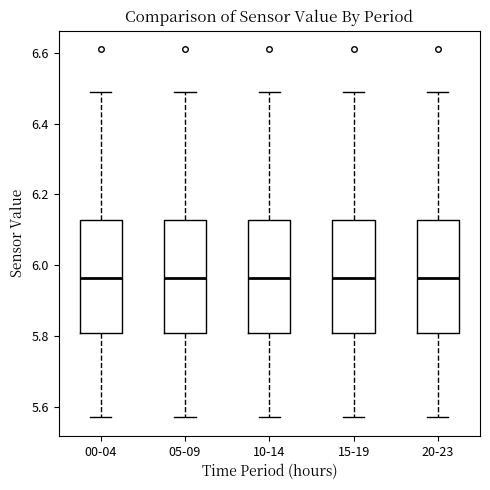

Where does the lower whisker of the box for 00-04 end on the y-axis? The values are not printed on the chart, so give them approximately, as read against the axis.

5.58